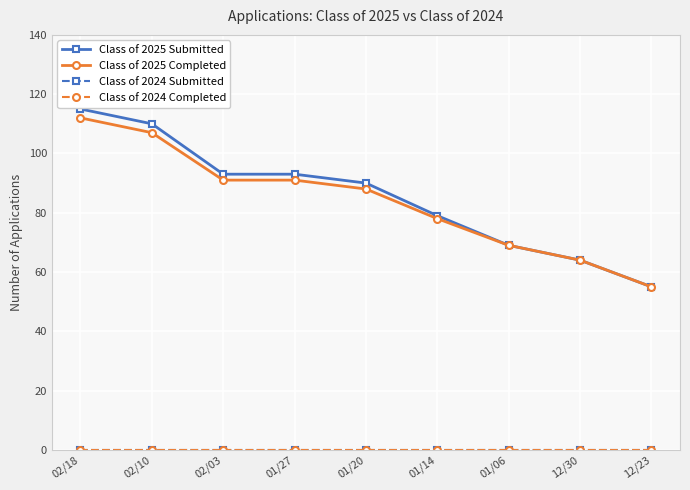

Which series has the largest total across all categories?

Class of 2025 Submitted